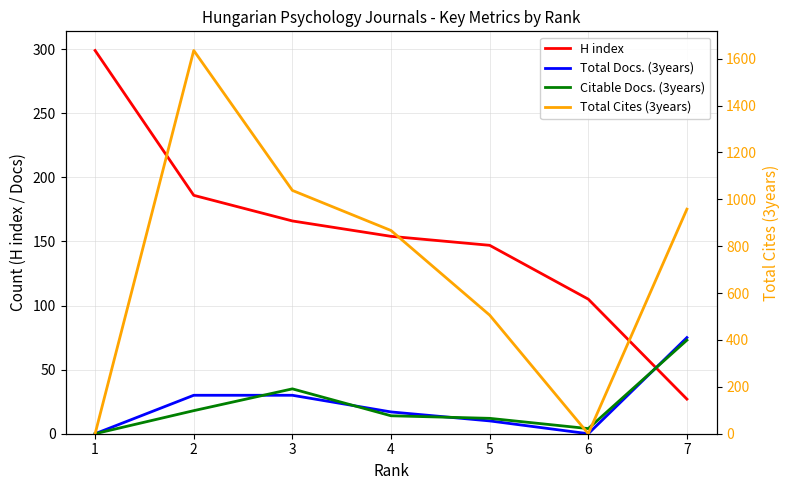

What is the greatest value displayed?

1635